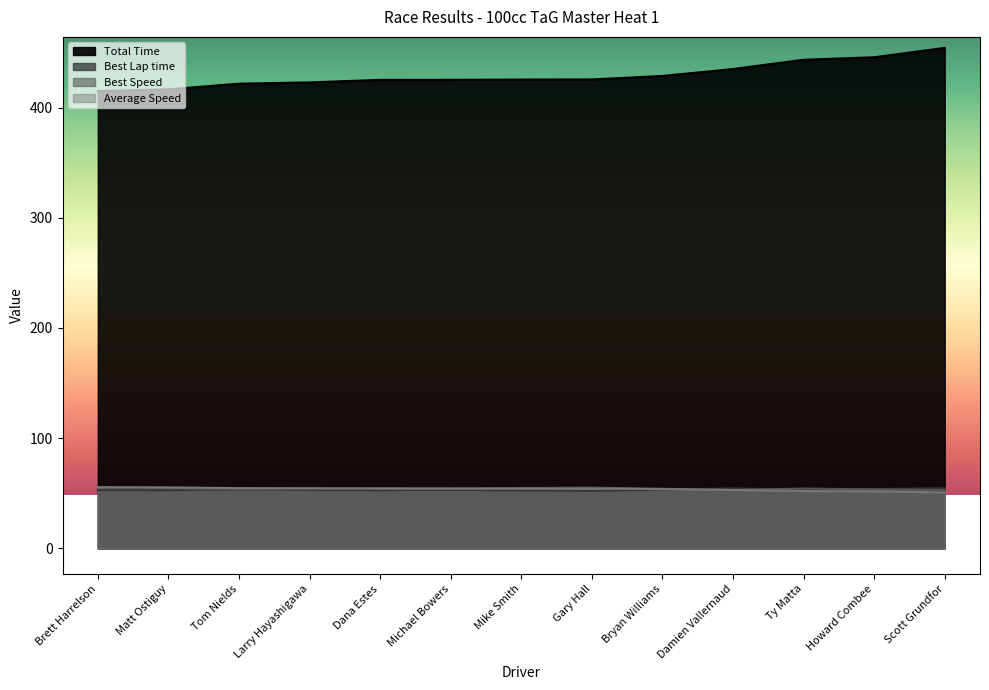

Which series has the widest spread of values?

Total Time